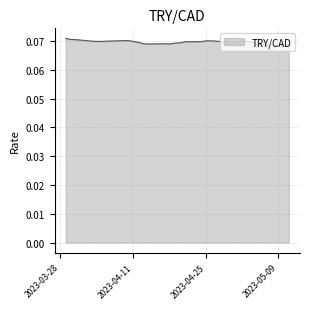

Does the chart display data point markers on the line(s)?

No